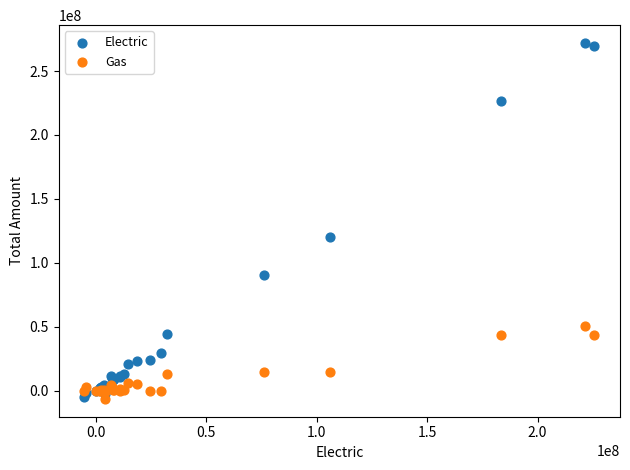

What is the X range (max minus min) for the scatter plot?

231163518.7